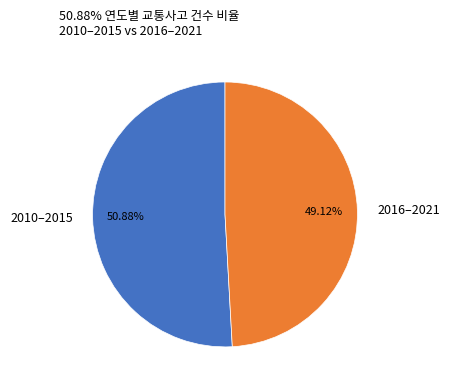

Does 2016–2021 account for over 50% of the chart?

No